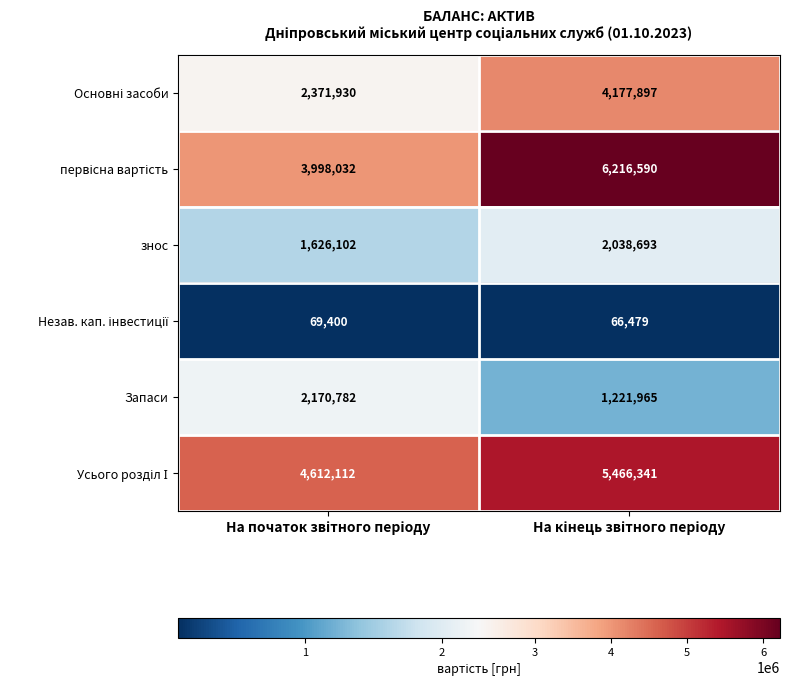

What is the sum of all Запаси values?

3392747